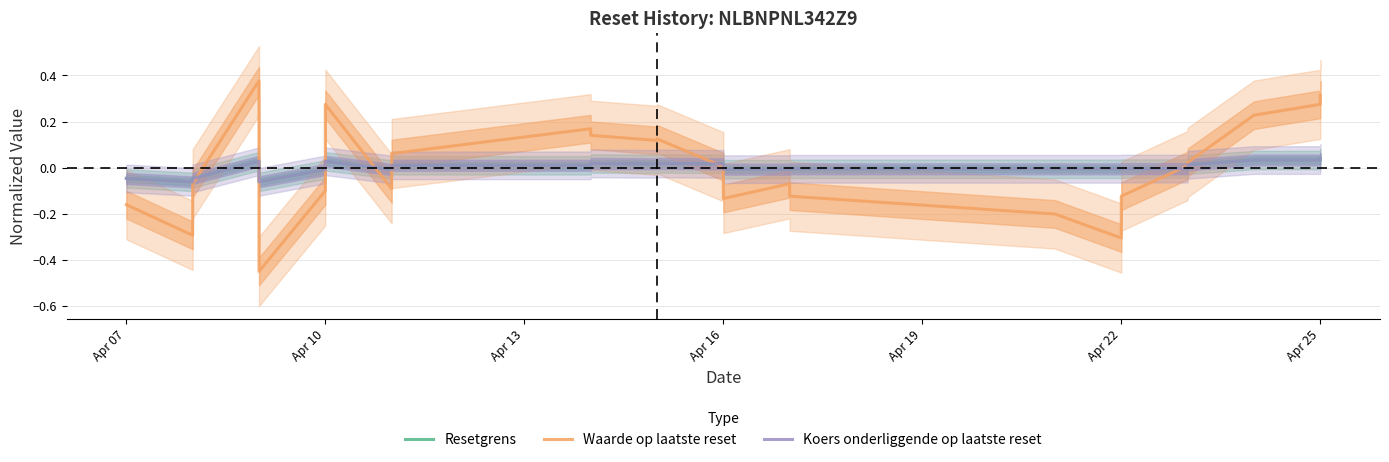

The Koers onderliggende op laatste reset series shows 0.0 at Apr 10. True or false?

True